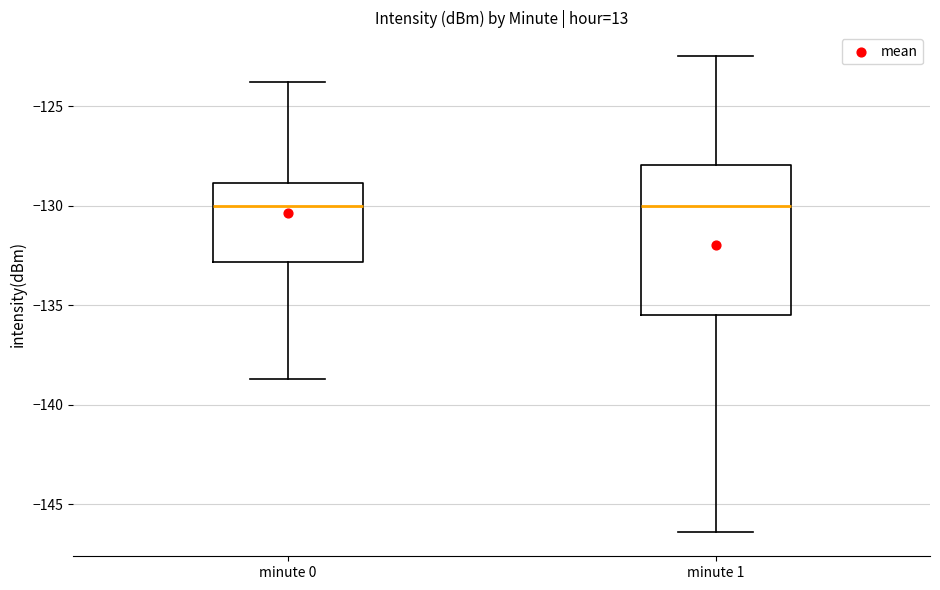

Reading left to right, transcribe this box plot: for each box, give where its median line is, the range the box spans, and where its two whiskers end, as read against the y-axis. The values are not printed on the chart, so give them approximately, as read against the axis.

minute 0: median -130.0, box -133.0 to -129.0, whiskers -138.5 to -124.0
minute 1: median -130.0, box -135.5 to -128.0, whiskers -146.5 to -122.5